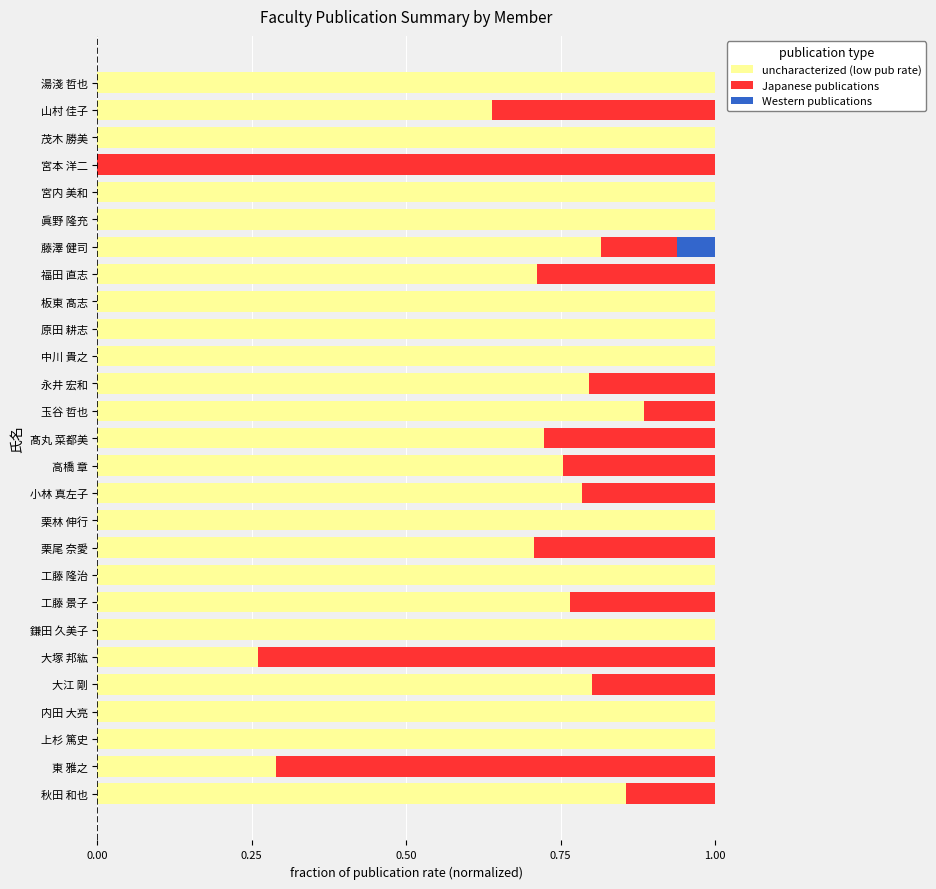

What is the total value across all series at 眞野 隆充?

1.0